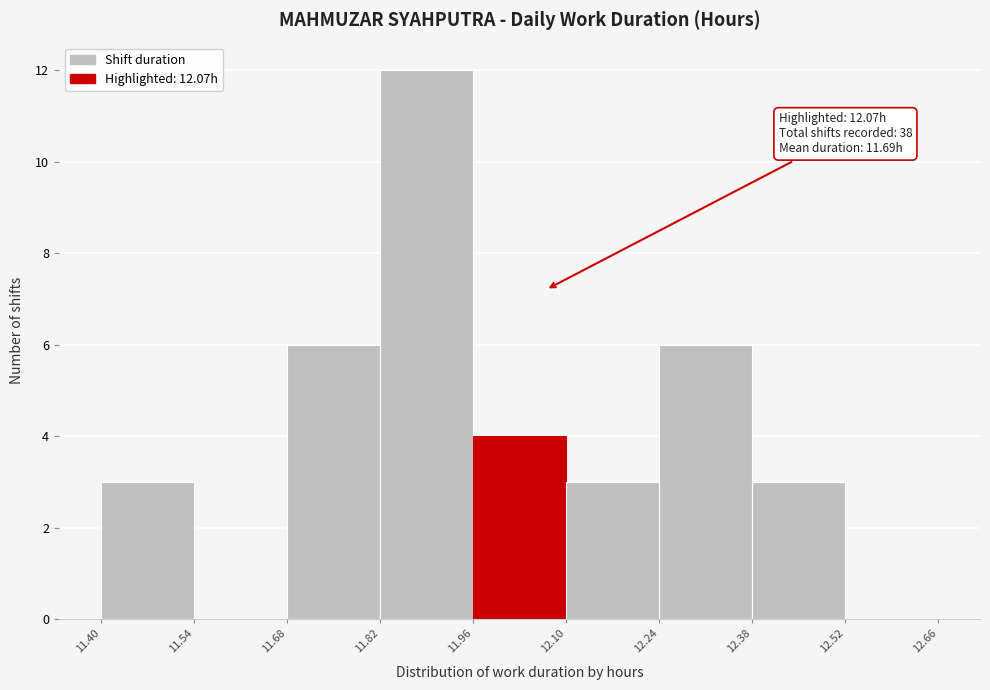

Over which range of the x-axis is the bar tallest?

11.82 to 11.96